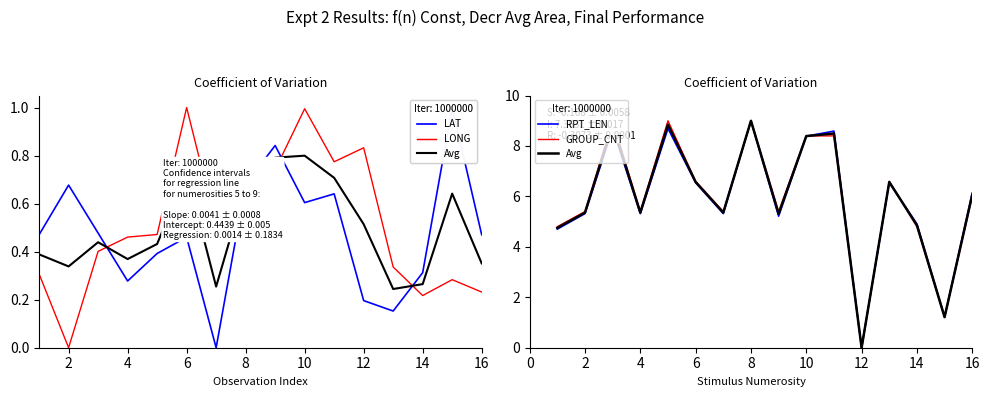

What are all the series names shown in the legend?

LAT, LONG, Avg, RPT_LEN, GROUP_CNT